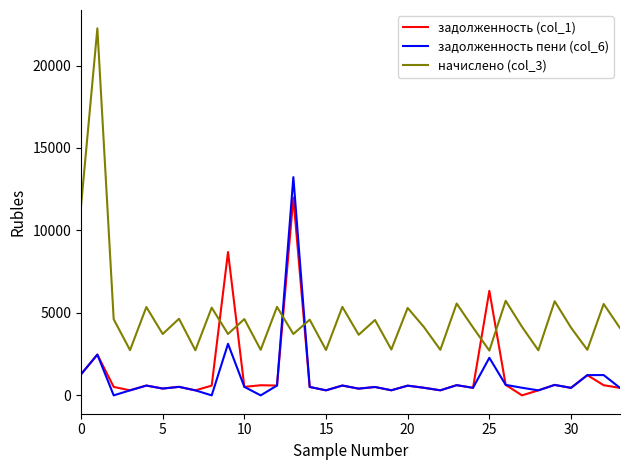

What are all the series names shown in the legend?

задолженность (col_1), задолженность пени (col_6), начислено (col_3)